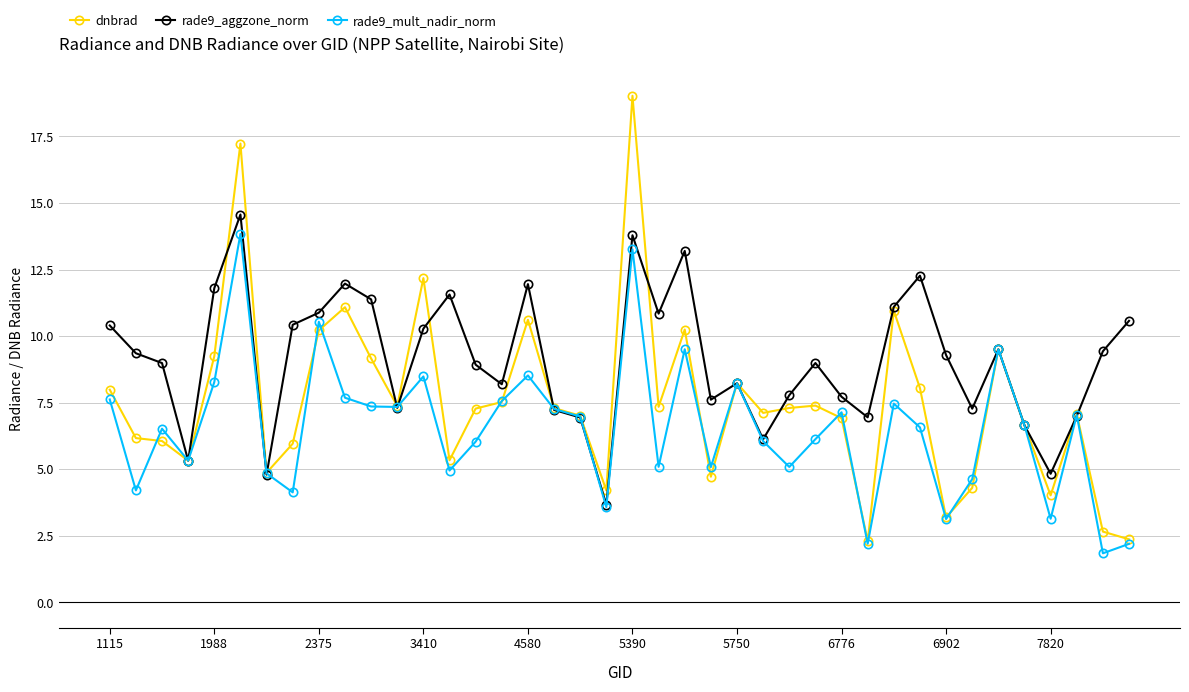

List the series in order of their peak value, highest first.

dnbrad, rade9_aggzone_norm, rade9_mult_nadir_norm